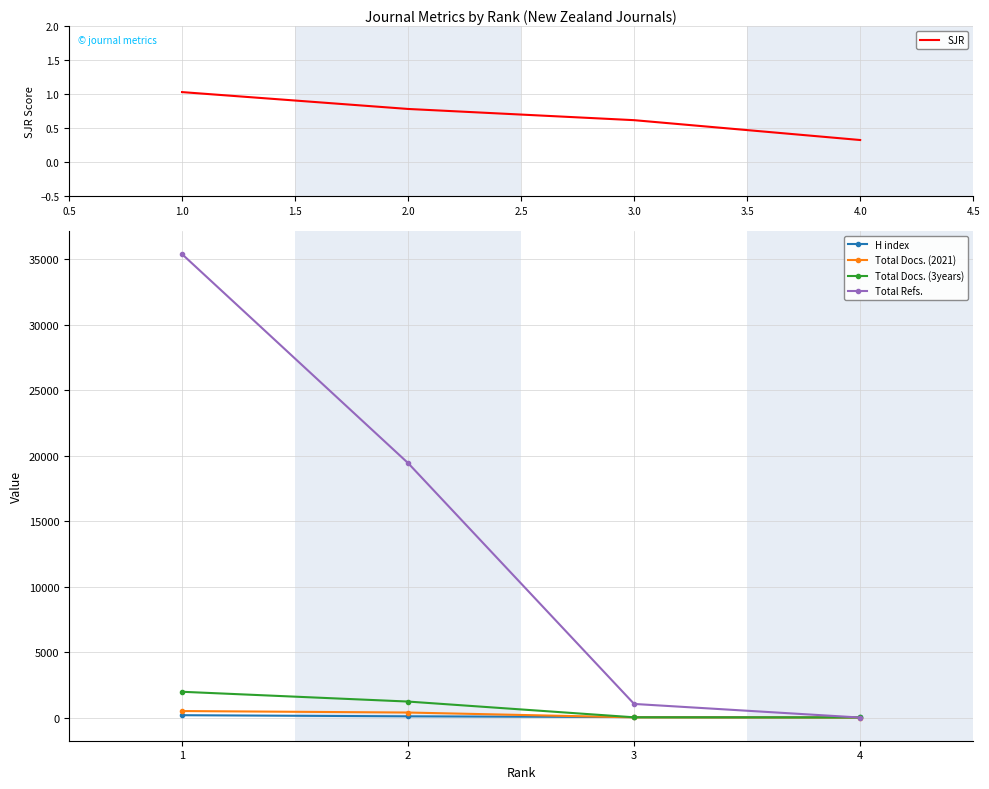

Rank the categories by Total Refs. value from highest to lowest.

1, 2, 3, 4